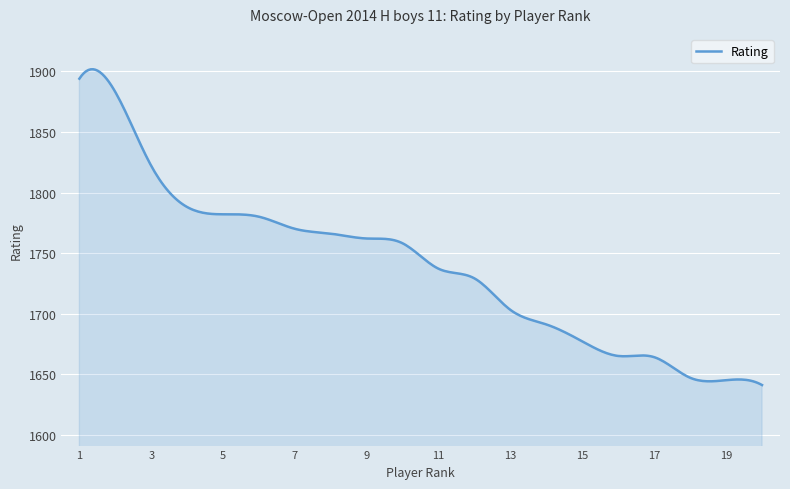

What is the difference between the maximum and minimum values?

260.8